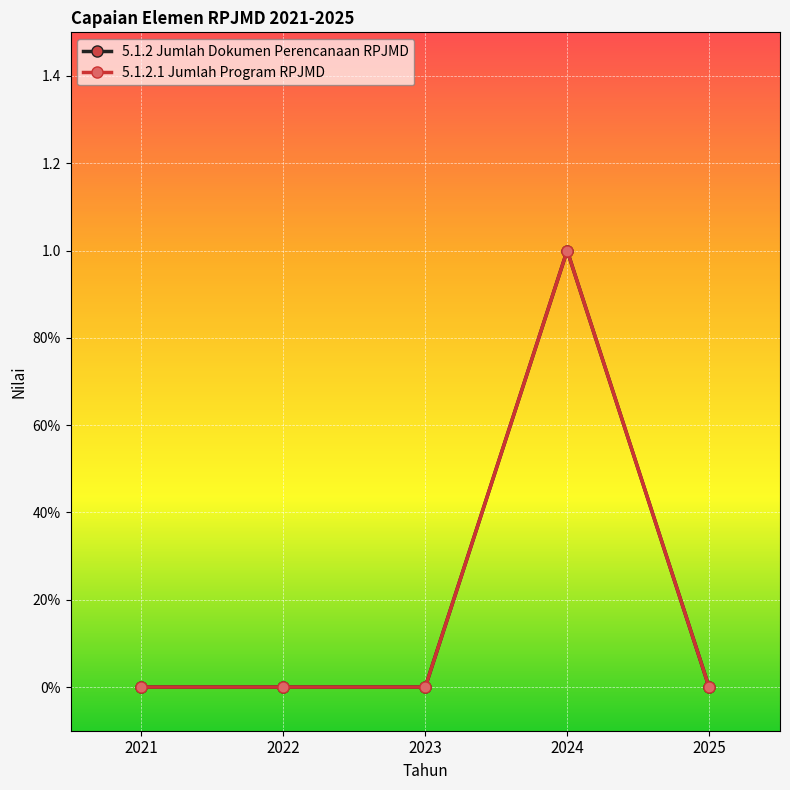

Is this an area chart (filled region under the line)?

No